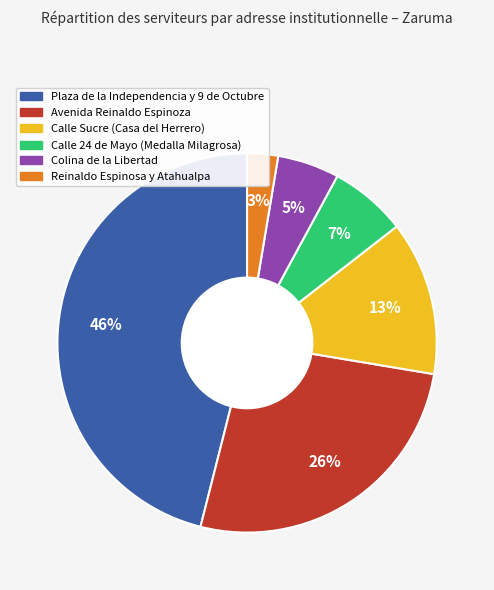

To the nearest percent, what is the difference between the Reinaldo Espinosa y Atahualpa and Calle 24 de Mayo (Medalla Milagrosa) slice percentages?

4%